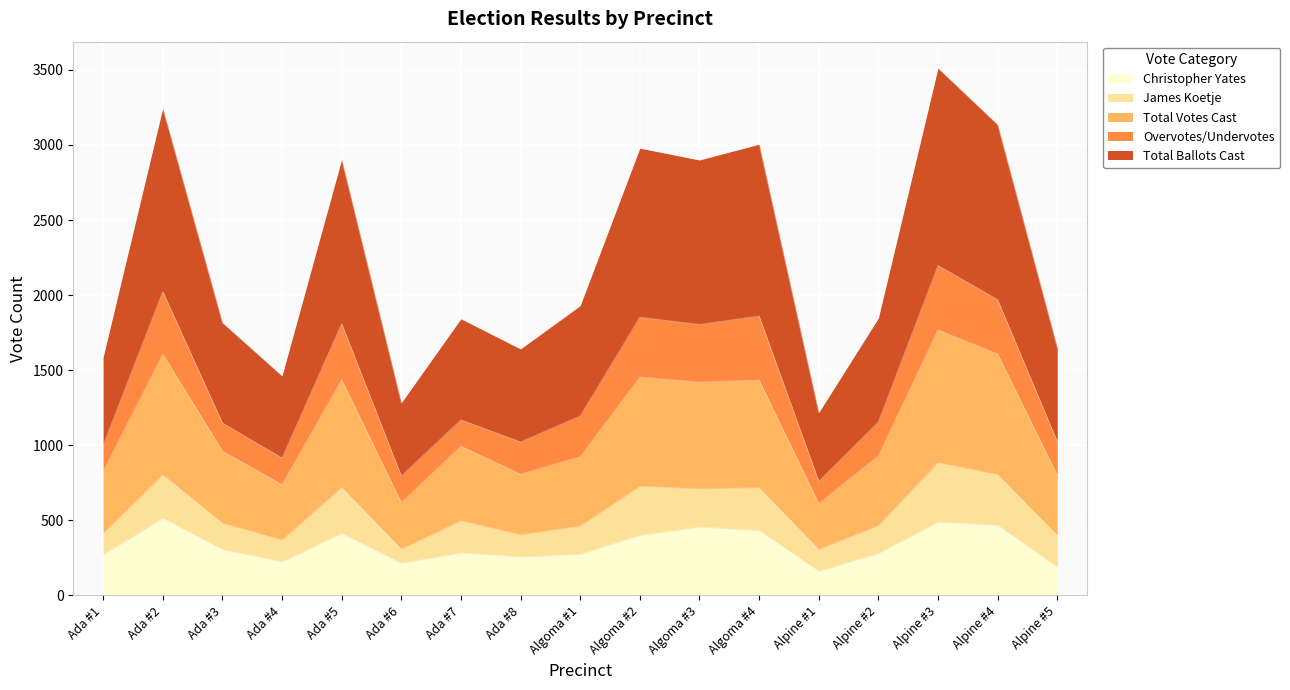

What is the difference between the maximum and minimum values in the Total Ballots Cast series?

2294